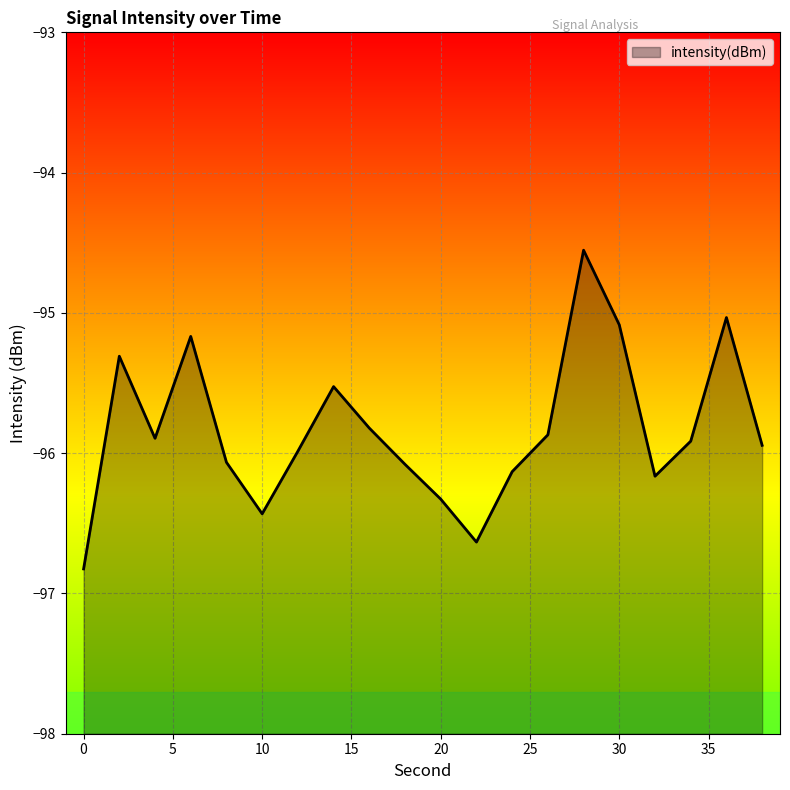

How many points are higher than both their immediate neighbors (excluding endpoints)?

5